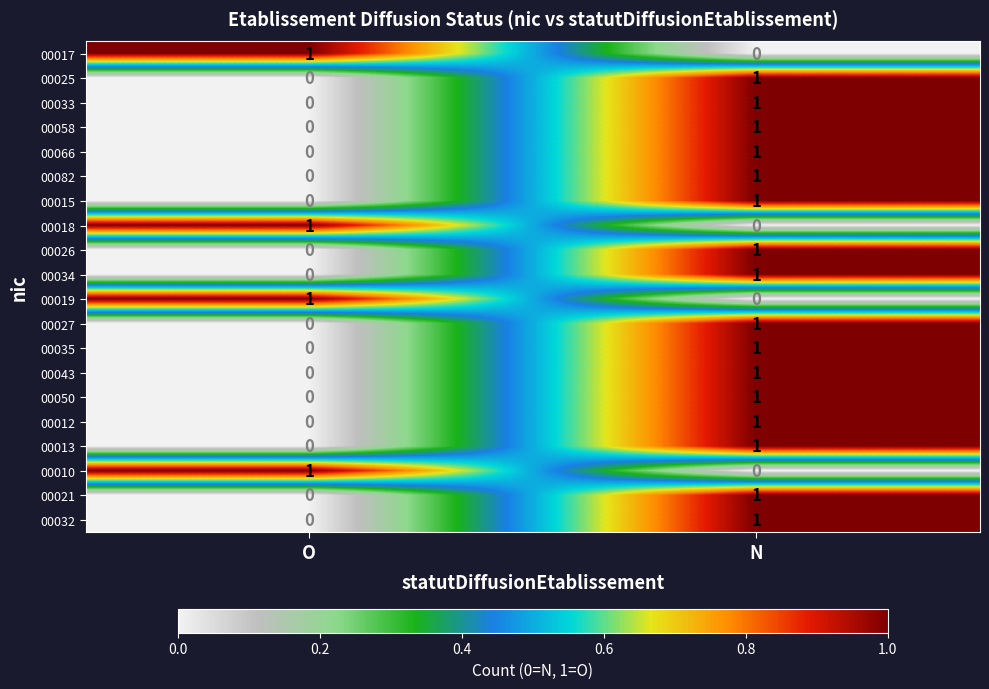

Where is 00027 nearest to the value 0?

O